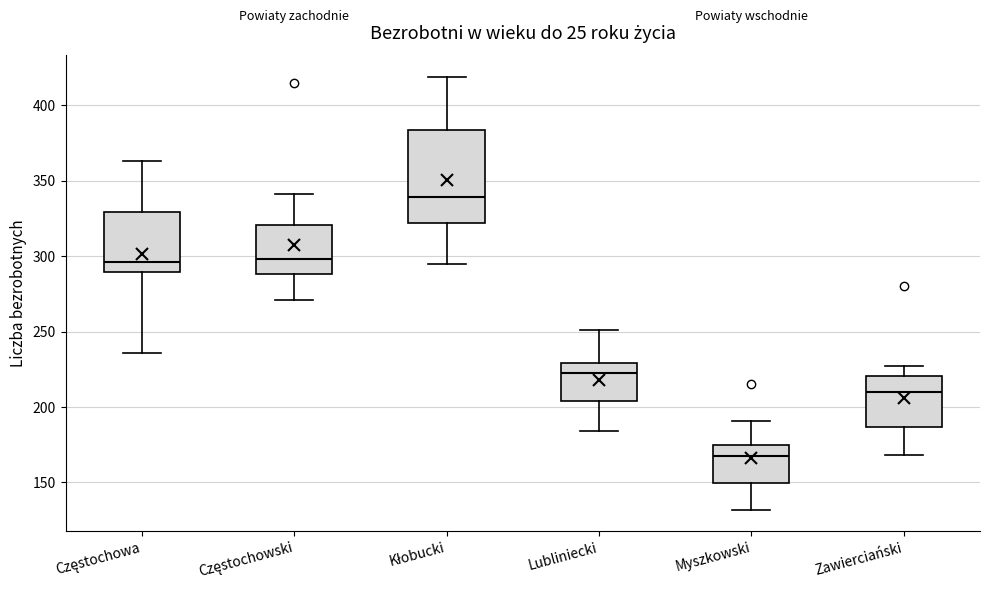

Comparing the boxes themselves (not the whiskers), which one is the tallest?

Kłobucki